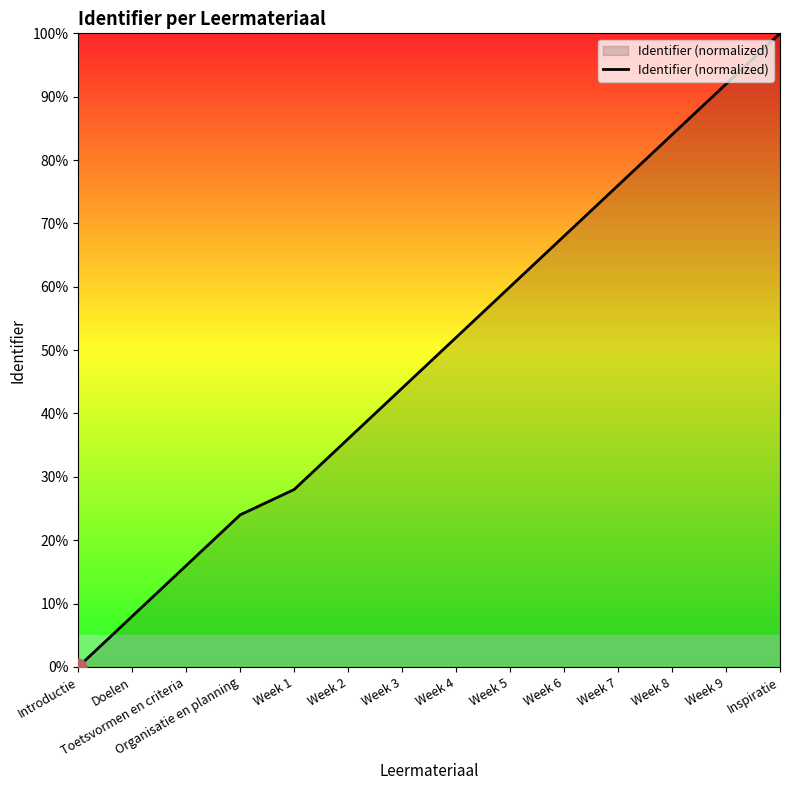

The chart shows a value of 35.4 at Week 5. True or false?

False